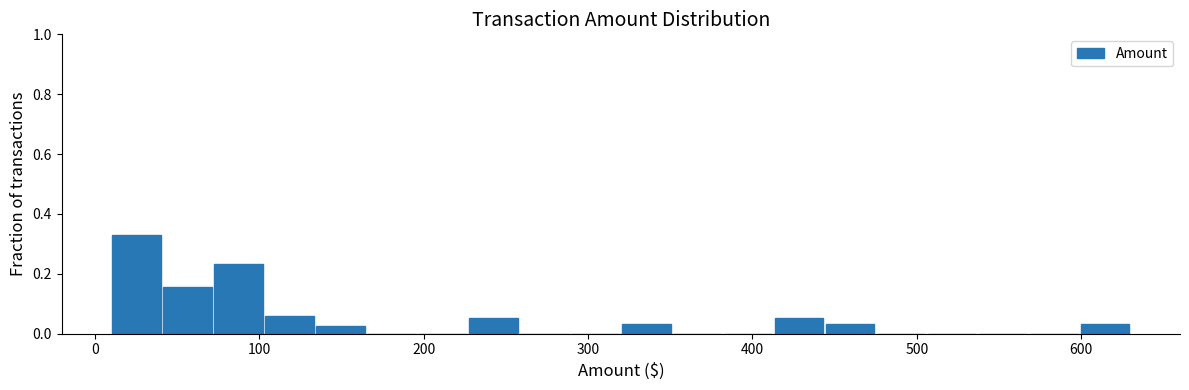

Read against the x-axis, roughly where is the centre of the tallest bar?

30